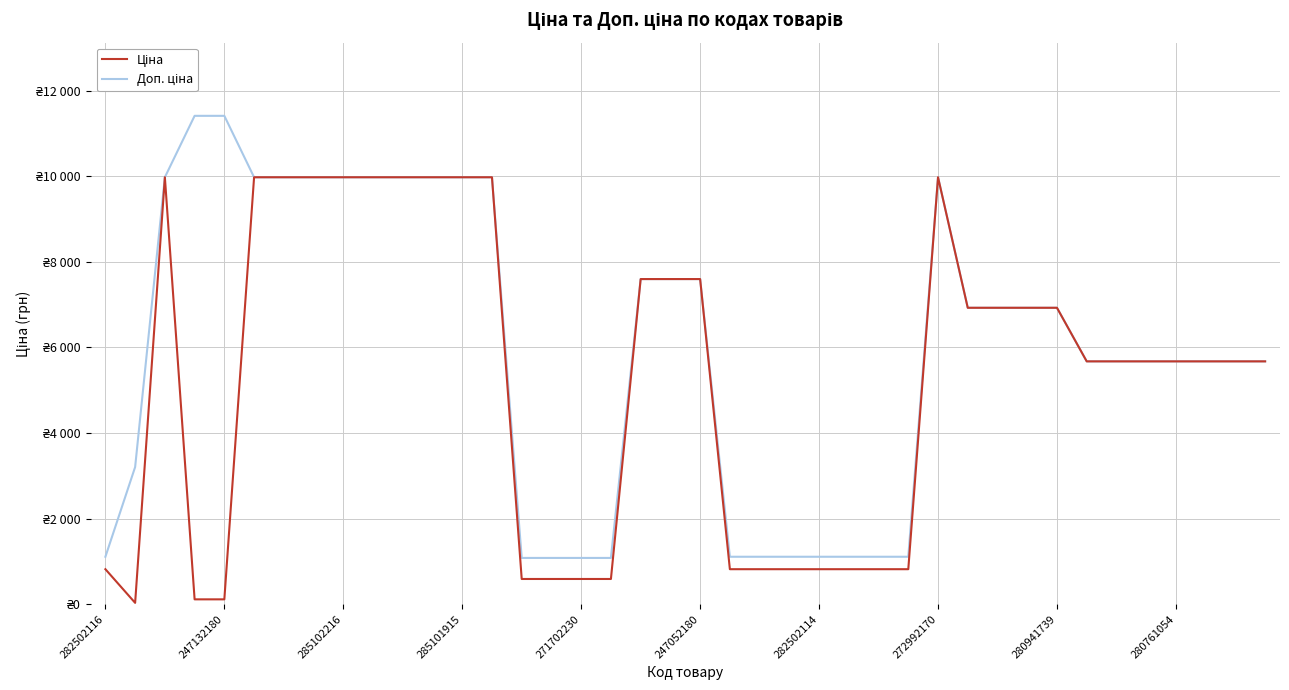

True or false: Ціна and Доп. ціна intersect in this chart.

False